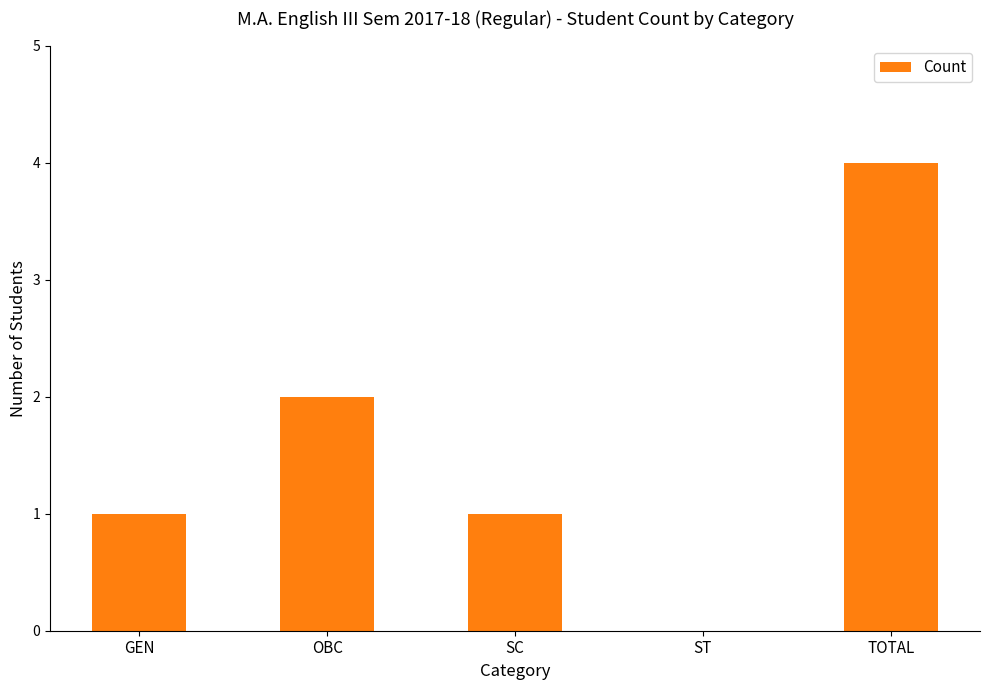

How many series are shown in this chart?

1